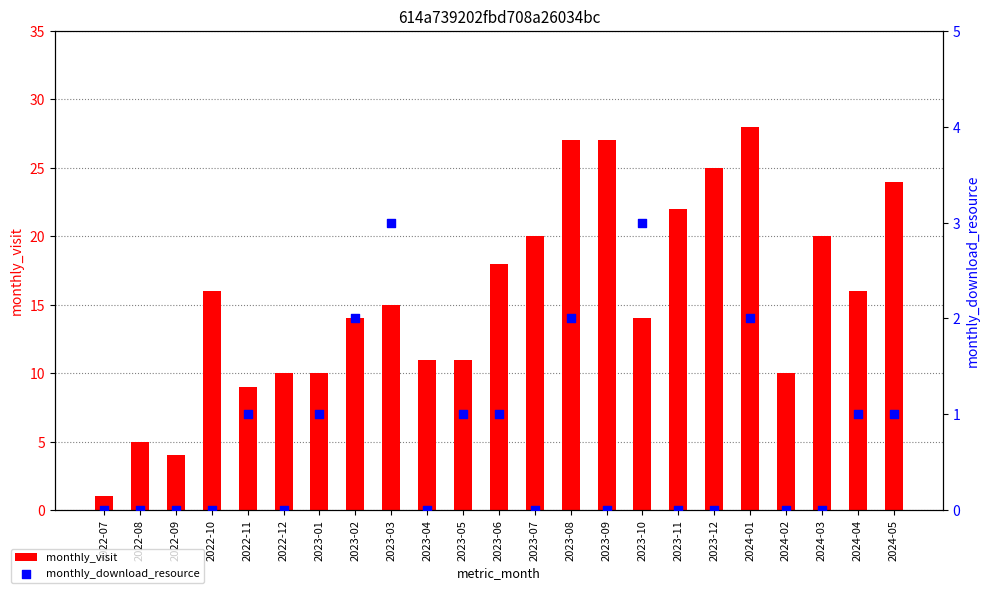

Which series has the largest total across all categories?

monthly_visit